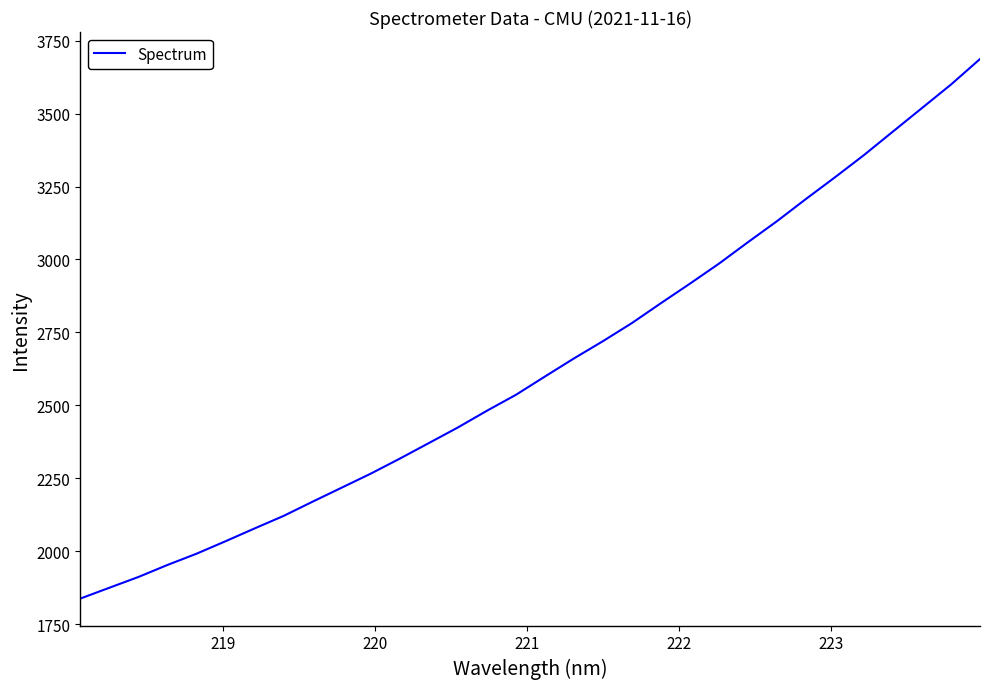

What is the greatest value displayed?

3686.7